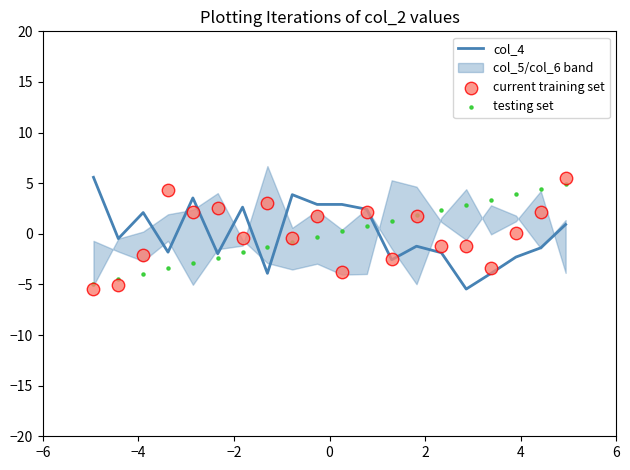

Which series contains the highest Y value?

col_4